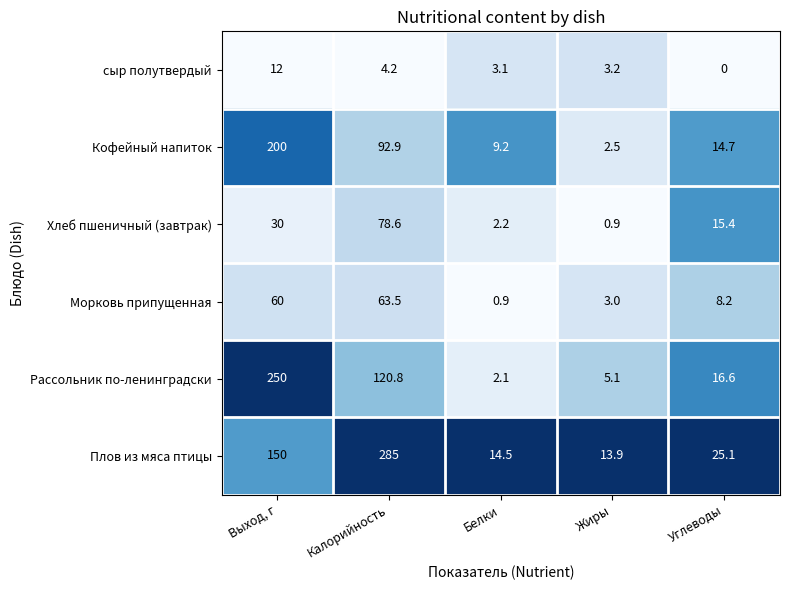

Reading right to left, list all the values displayed in this chart.

сыр полутвердый: Углеводы=0.0	Жиры=3.2	Белки=3.1	Калорийность=4.2	Выход, г=12.0
Кофейный напиток: Углеводы=14.7	Жиры=2.5	Белки=9.2	Калорийность=92.9	Выход, г=200.0
Хлеб пшеничный (завтрак): Углеводы=15.4	Жиры=0.9	Белки=2.2	Калорийность=78.6	Выход, г=30.0
Морковь припущенная: Углеводы=8.2	Жиры=3.0	Белки=0.9	Калорийность=63.5	Выход, г=60.0
Рассольник по-ленинградски: Углеводы=16.6	Жиры=5.1	Белки=2.1	Калорийность=120.8	Выход, г=250.0
Плов из мяса птицы: Углеводы=25.1	Жиры=13.9	Белки=14.5	Калорийность=285.0	Выход, г=150.0